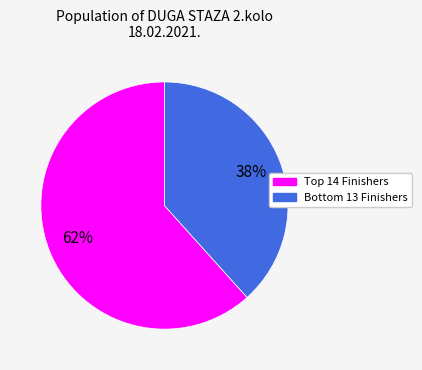

To the nearest percent, what is the average slice percentage?

50%